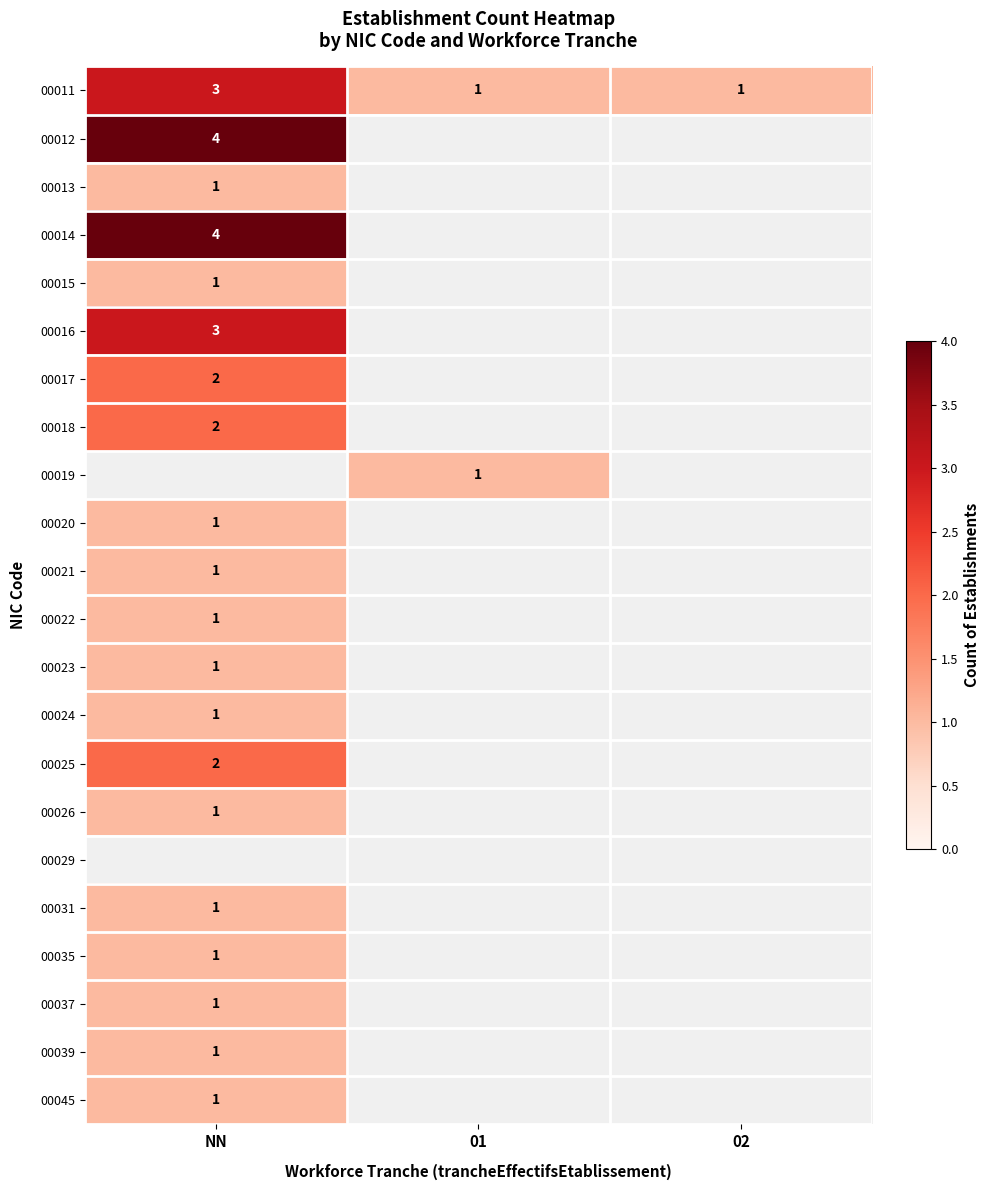

Between NN and 01, which is larger?

NN